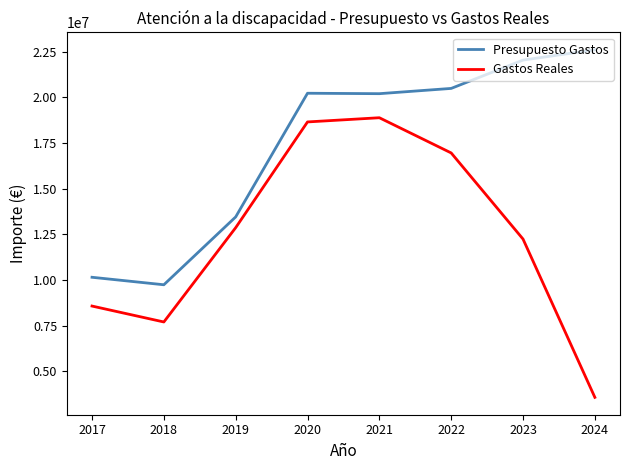

What is the total value across all series at 2024?

26168756.2